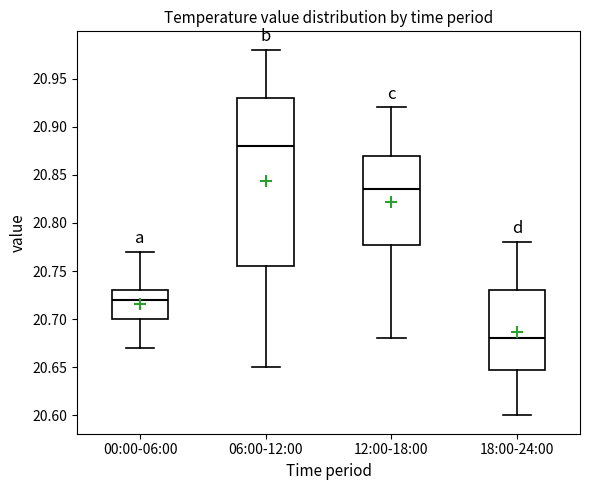

Reading left to right, read every box against the y-axis: the position of its median line, the range the box covers, and the ends of its whiskers. The values are not printed on the chart, so give them approximately, as read against the axis.

00:00-06:00: median 20.720, box 20.700 to 20.730, whiskers 20.670 to 20.770
06:00-12:00: median 20.880, box 20.755 to 20.930, whiskers 20.650 to 20.980
12:00-18:00: median 20.835, box 20.780 to 20.870, whiskers 20.680 to 20.920
18:00-24:00: median 20.680, box 20.650 to 20.730, whiskers 20.600 to 20.780